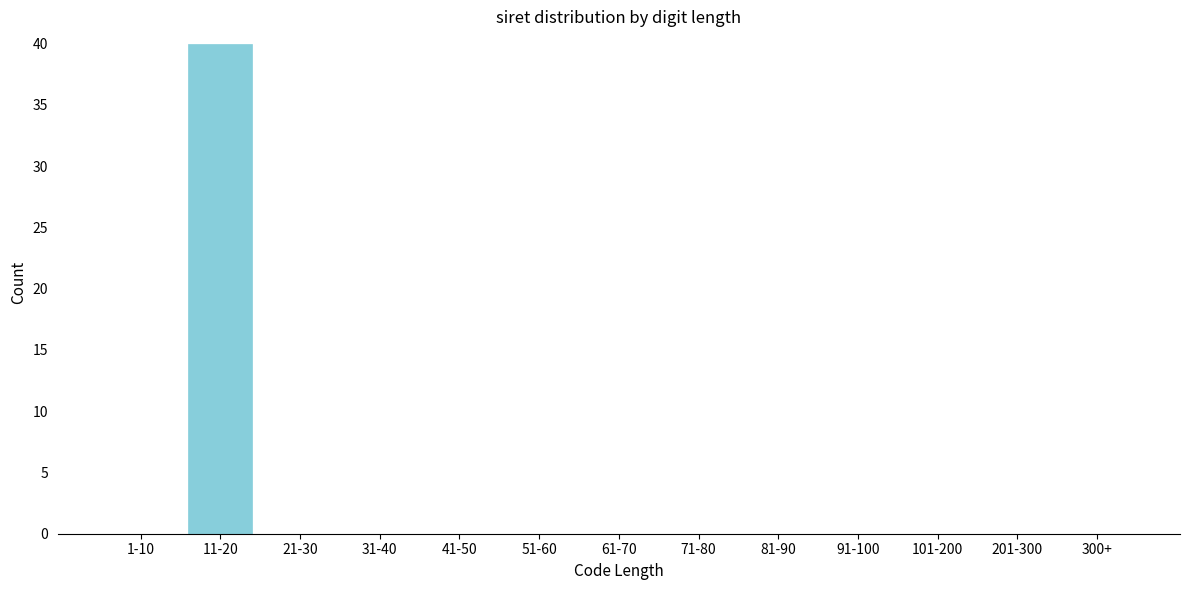

Reading right to left, extract all data points from this chart.

300+=0	201-300=0	101-200=0	91-100=0	81-90=0	71-80=0	61-70=0	51-60=0	41-50=0	31-40=0	21-30=0	11-20=40	1-10=0